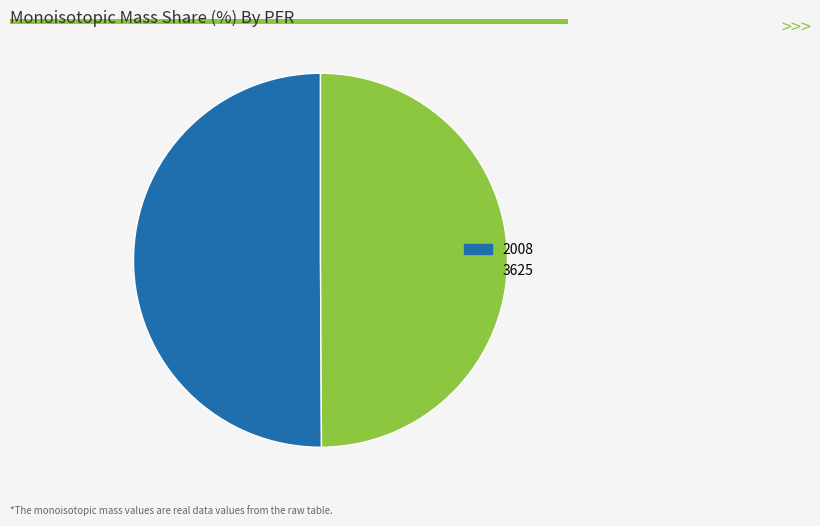

Is the sum of 2008 and 3625 greater than half?

Yes